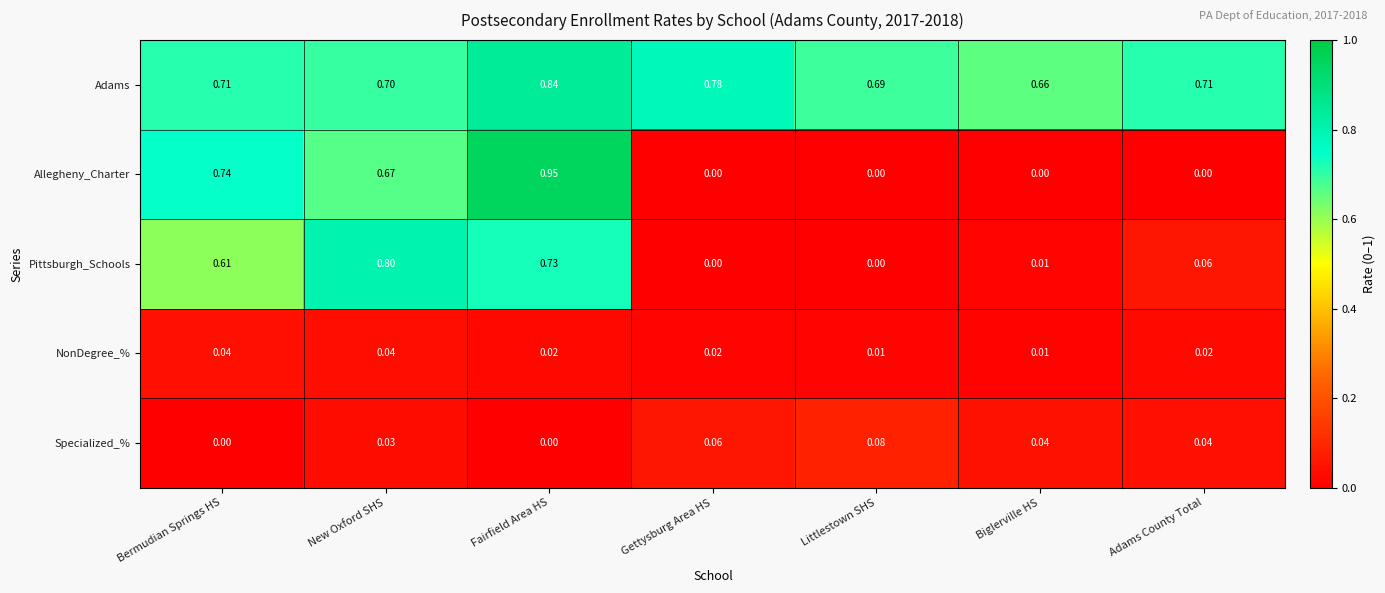

Which series has the largest total across all categories?

Adams